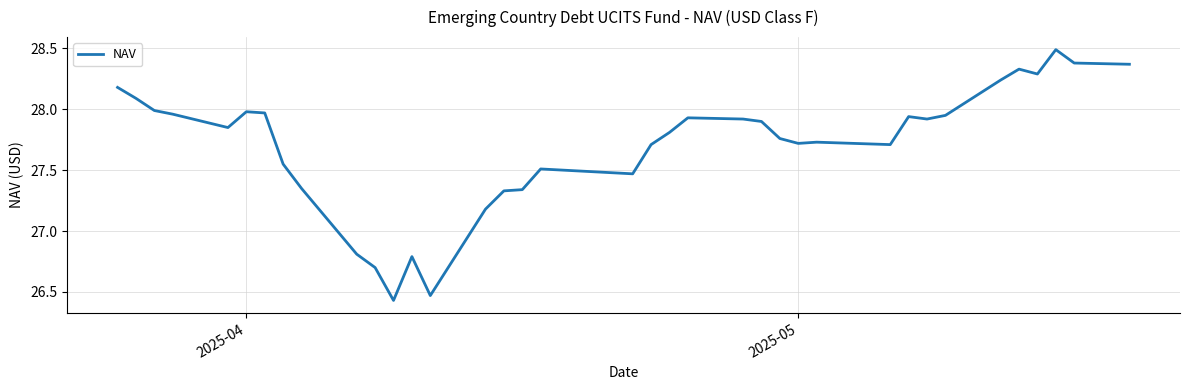

What is the maximum value shown in the chart?

28.5